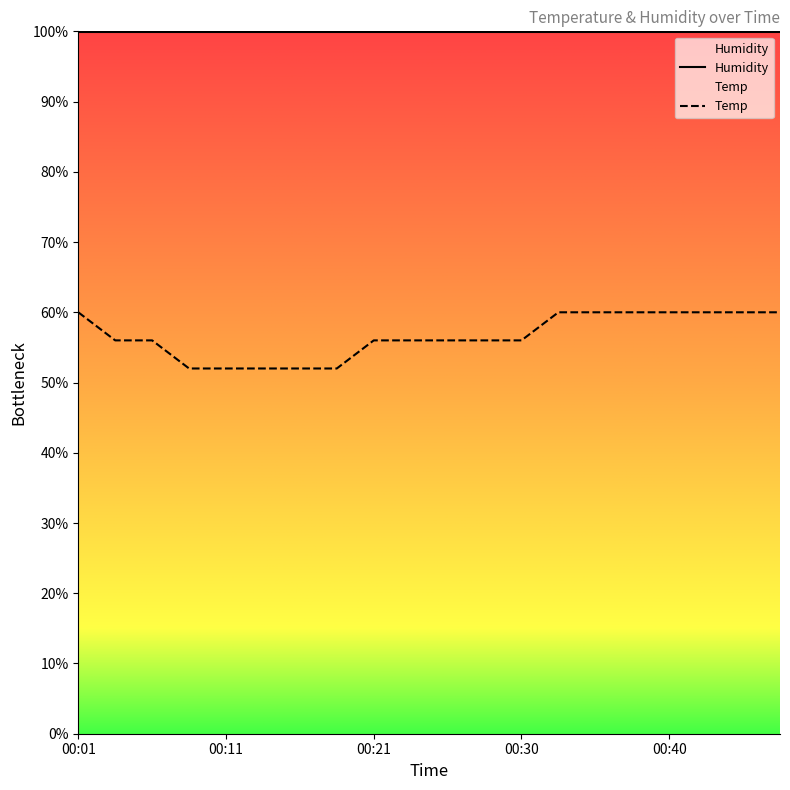

True or false: there are more than 1 points higher than both neighbors.

False